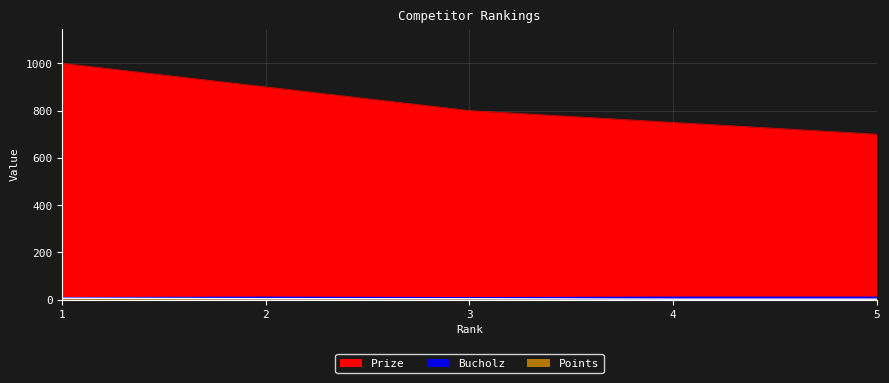

How many categories are shown in the chart?

5